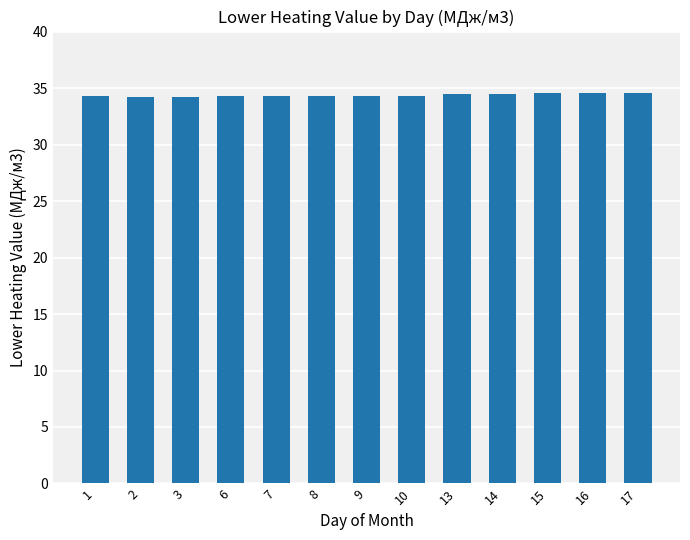

What is the average value?

34.4